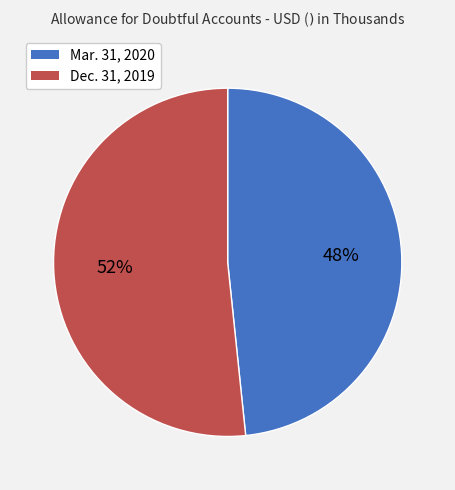

To the nearest percent, what is the average slice percentage?

50%